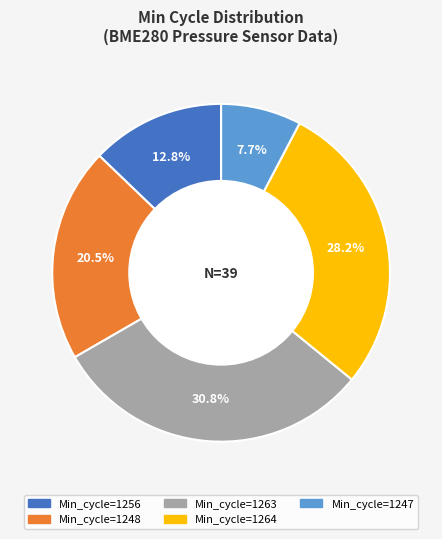

How many segments does this pie chart have?

5